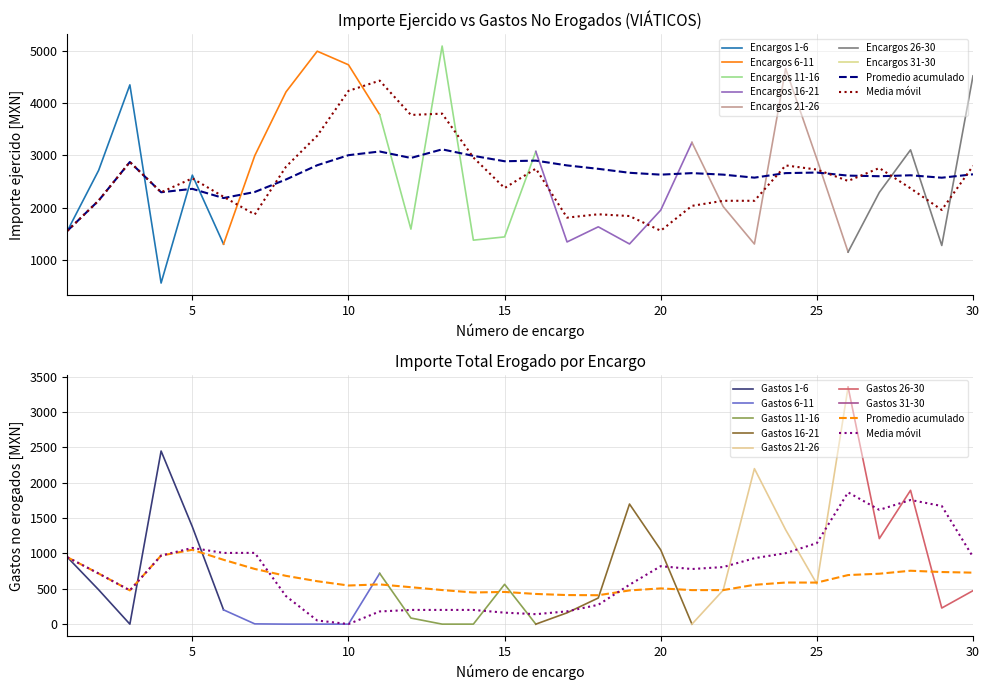

True or false: Importe total erogado has more than 1 points higher than both neighbors.

True